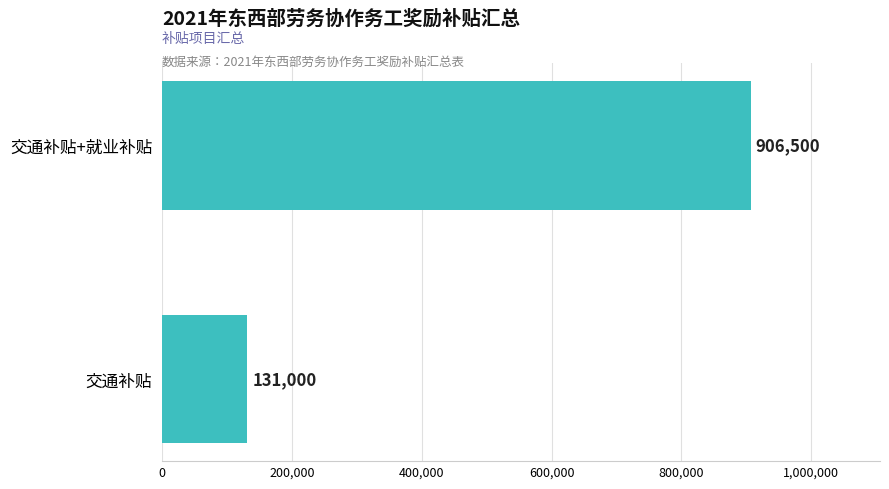

Reading bottom to top, list all the values displayed in this chart.

交通补贴=131000	交通补贴+就业补贴=906500